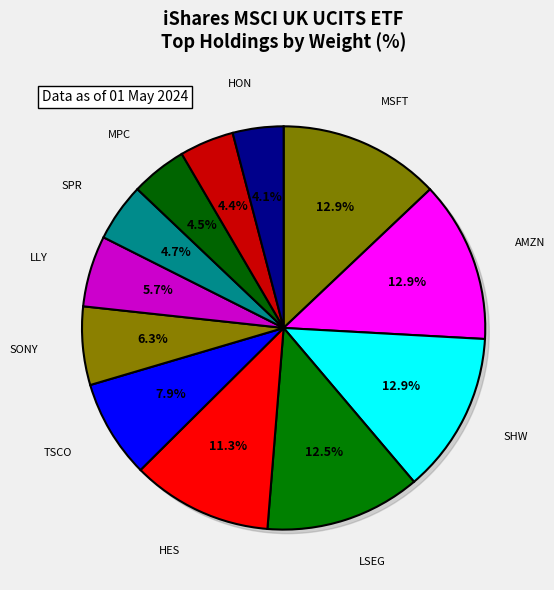

What is the total percentage of ELI LILLY and TESCO PLC?

13.6%